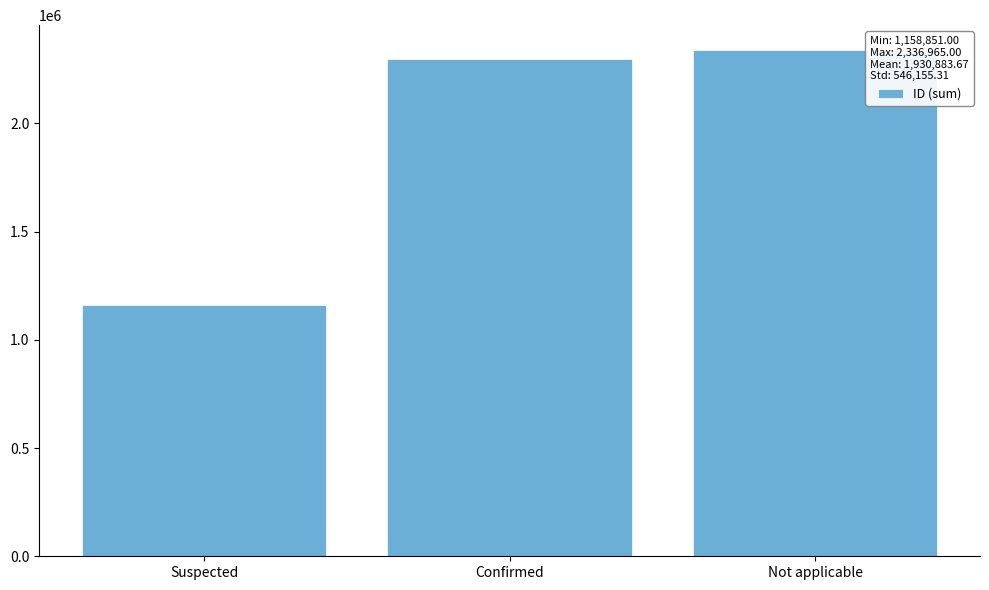

Which has a higher value, Suspected or Confirmed?

Confirmed